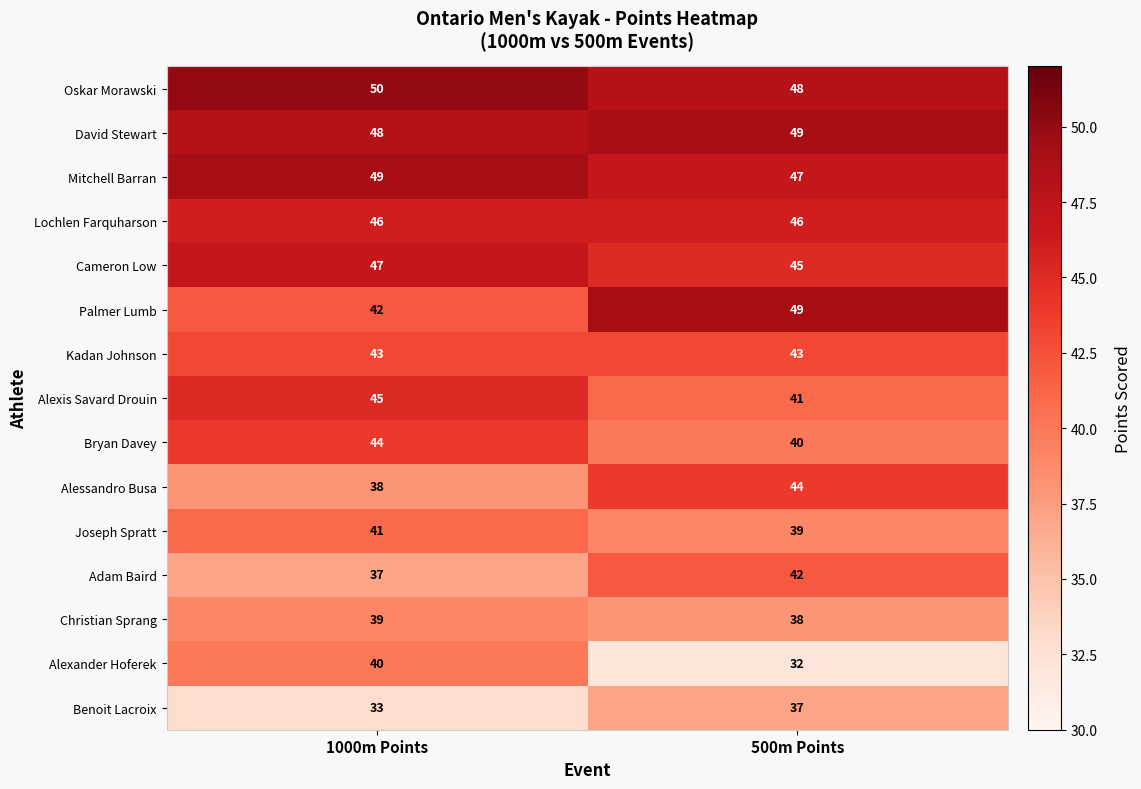

Reading left to right, transcribe all the data shown in this chart.

Oskar Morawski: 50	48
David Stewart: 48	49
Mitchell Barran: 49	47
Lochlen Farquharson: 46	46
Cameron Low: 47	45
Palmer Lumb: 42	49
Kadan Johnson: 43	43
Alexis Savard Drouin: 45	41
Bryan Davey: 44	40
Alessandro Busa: 38	44
Joseph Spratt: 41	39
Adam Baird: 37	42
Christian Sprang: 39	38
Alexander Hoferek: 40	32
Benoit Lacroix: 33	37